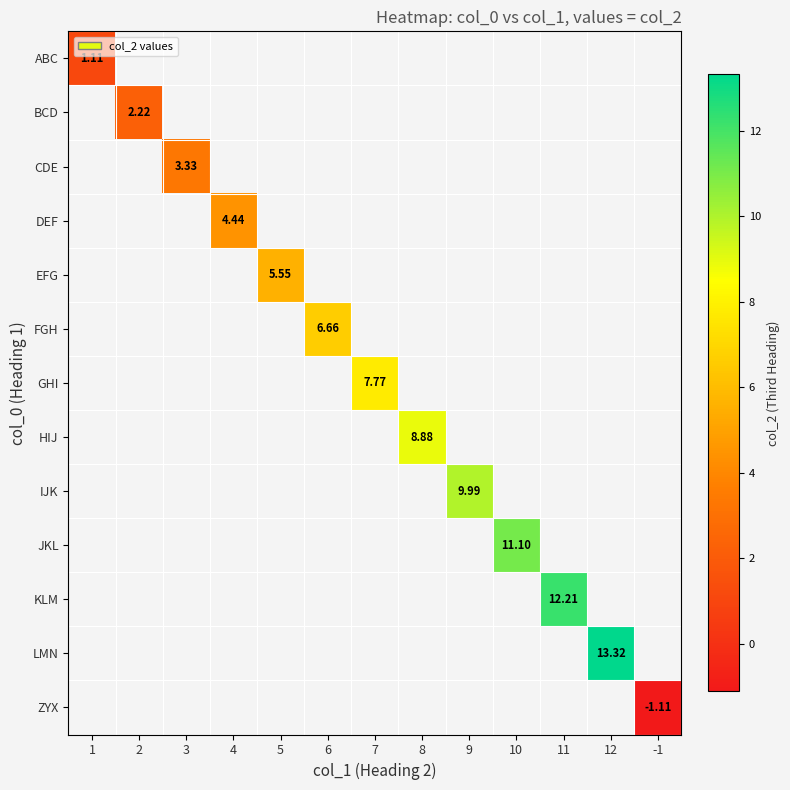

Which category has the highest value across all series?

12